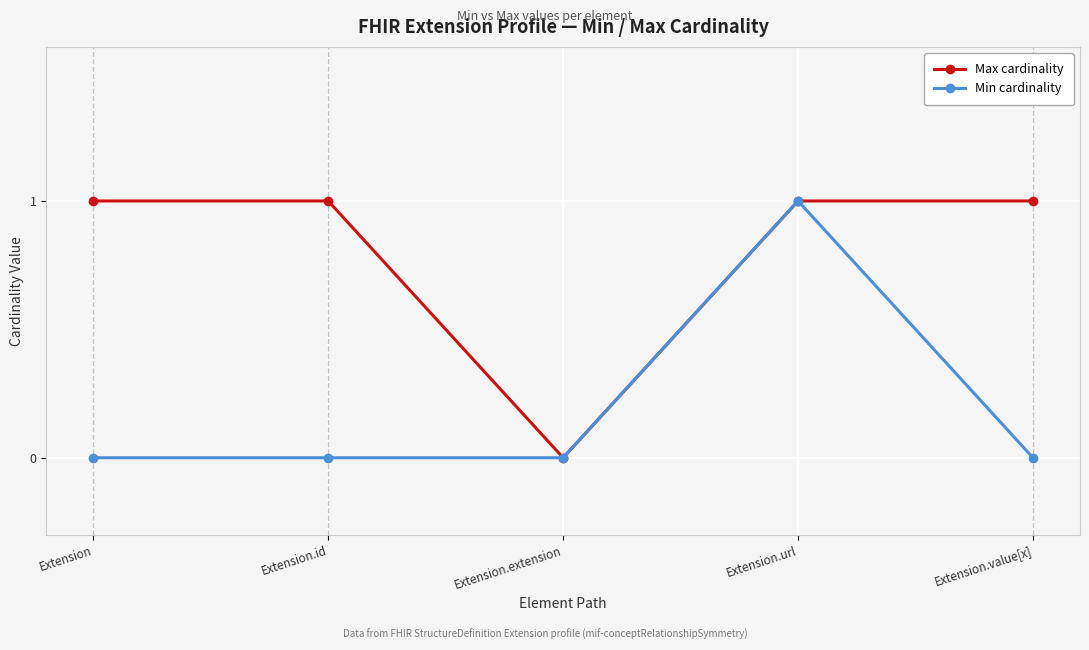

What are all the series names shown in the legend?

Max cardinality, Min cardinality